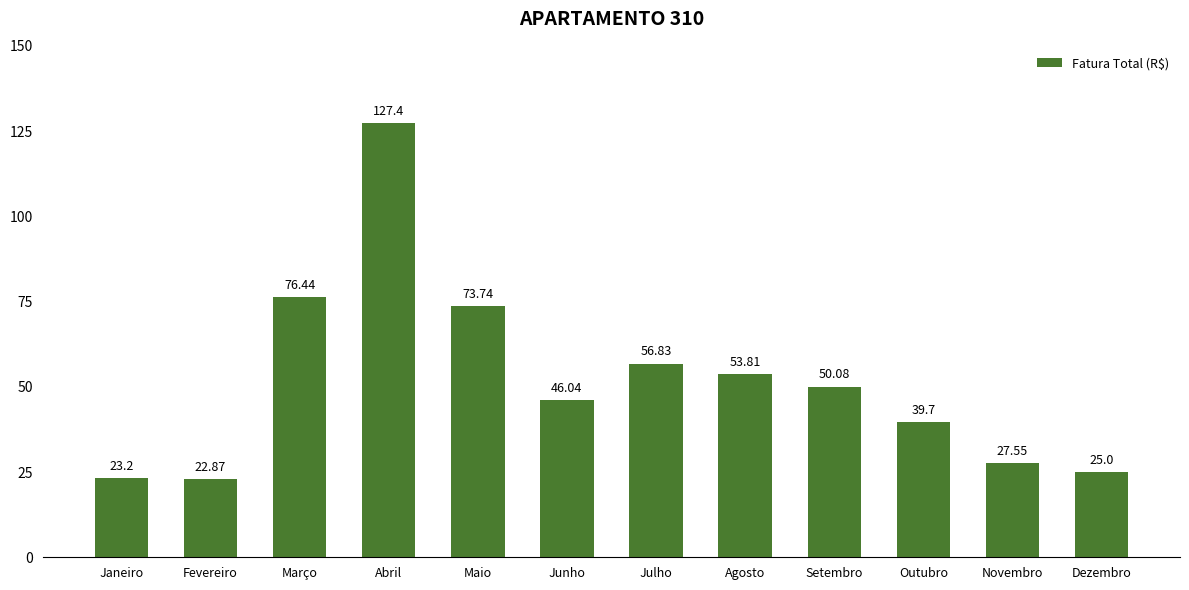

What is the average value?

51.9